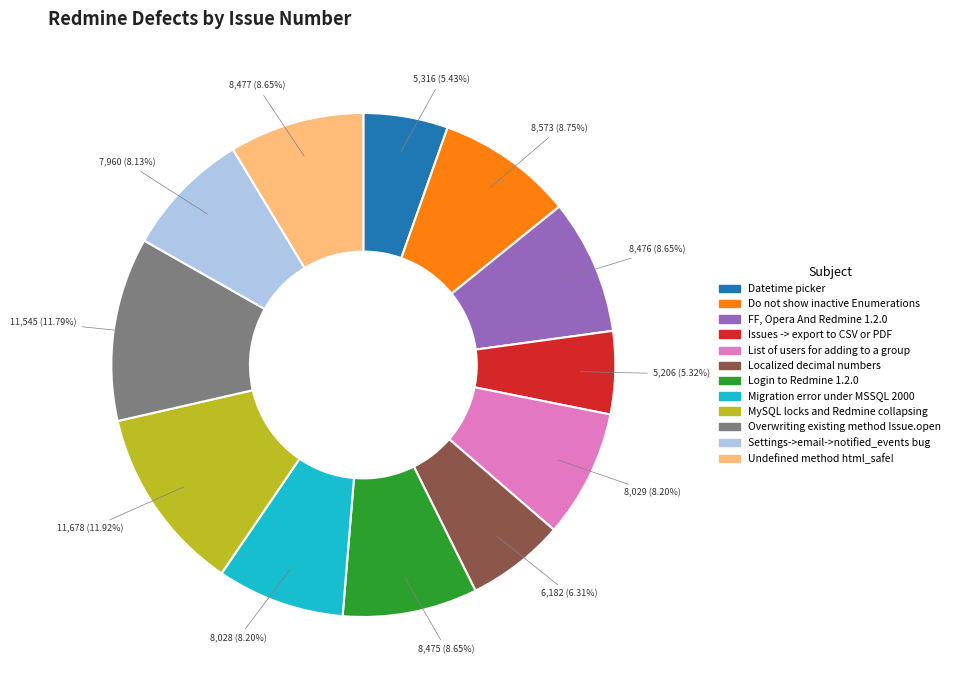

Is there any slice that represents more than half of the pie?

No